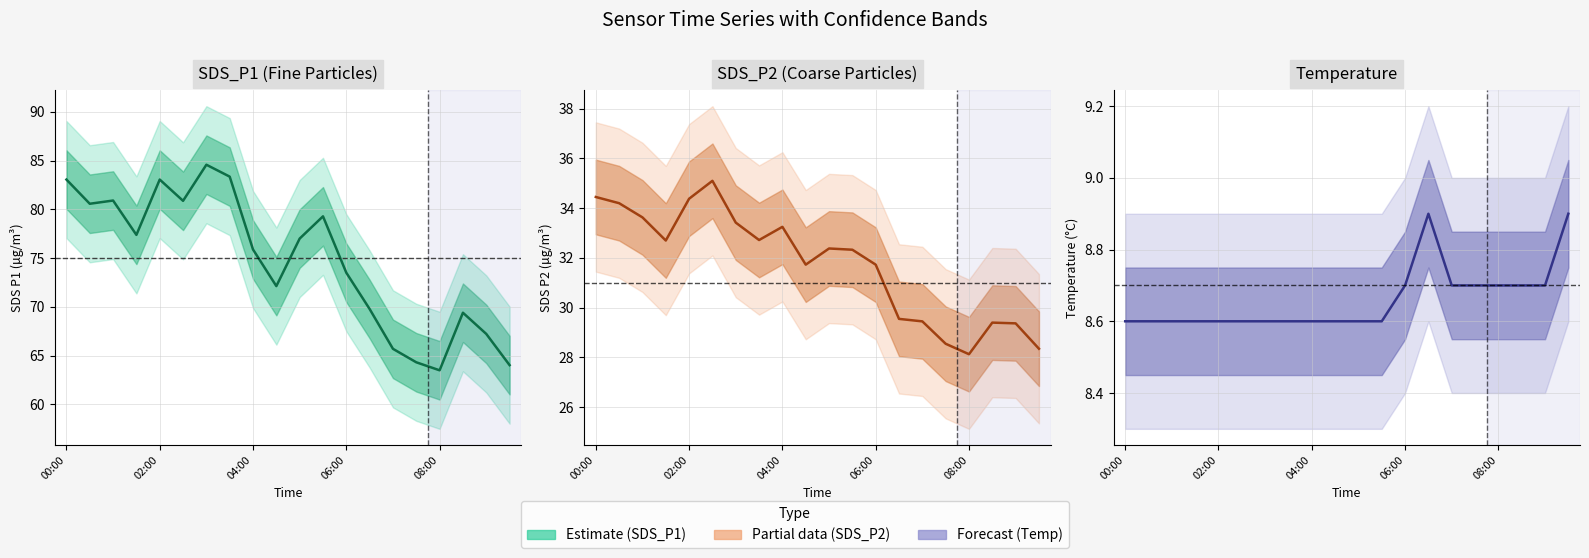

Rank the series by their average value, from highest to lowest.

SDS_P1 (Fine Particles), SDS_P2 (Coarse Particles), Temperature